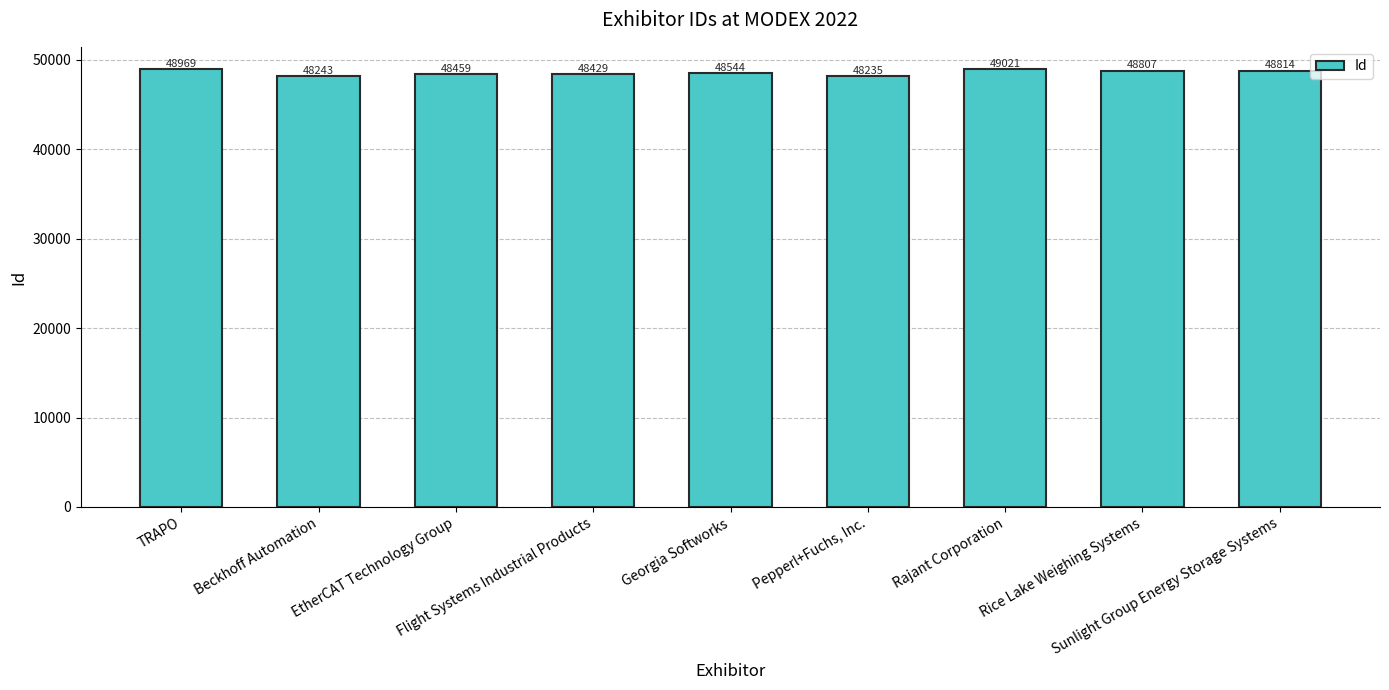

At which label does the data first exceed 48544?

TRAPO